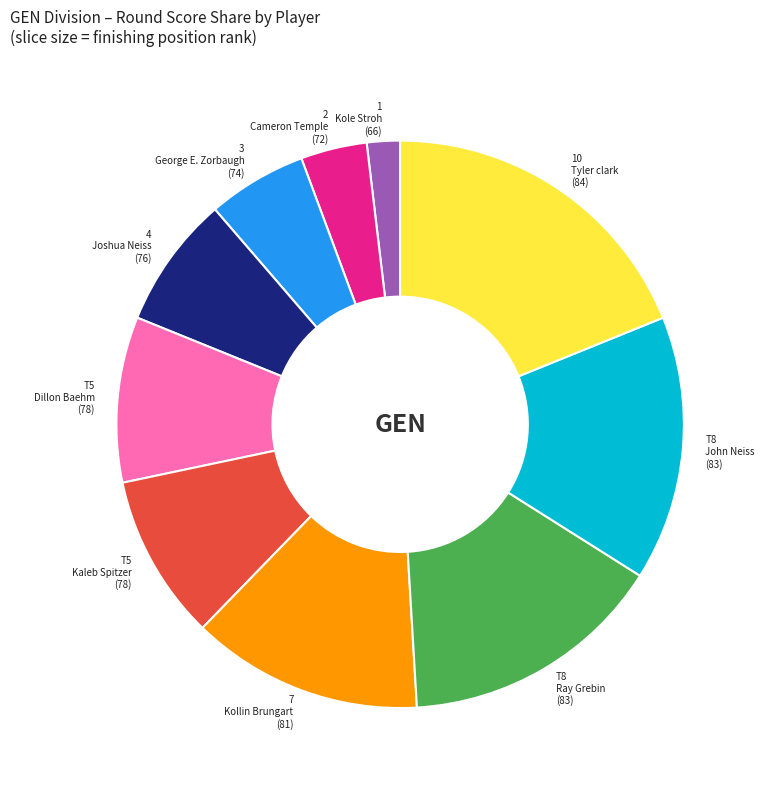

Is it true that 7 Kollin Brungart (81) is 21% of the pie?

False